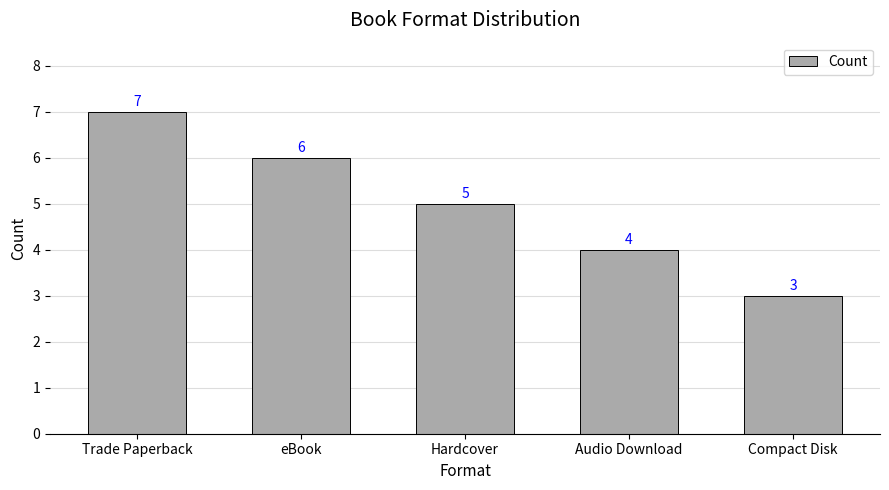

What is the label of the 2nd bar from the left?

eBook